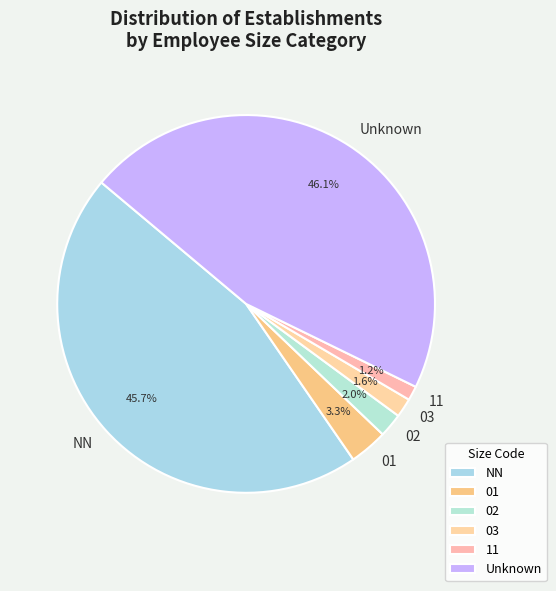

To the nearest percent, what portion does NN represent?

46%